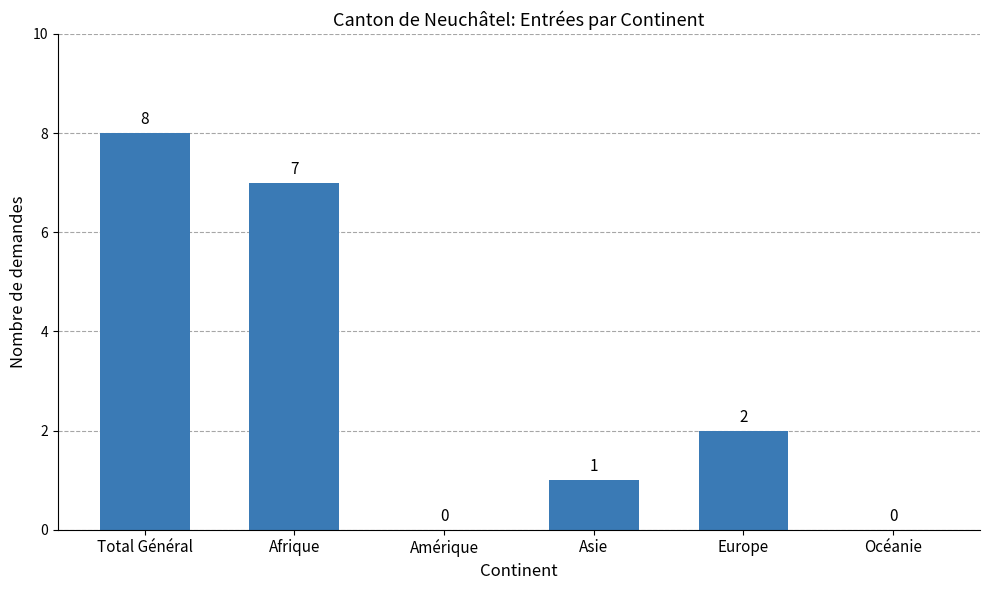

What is the sum of all values?

18